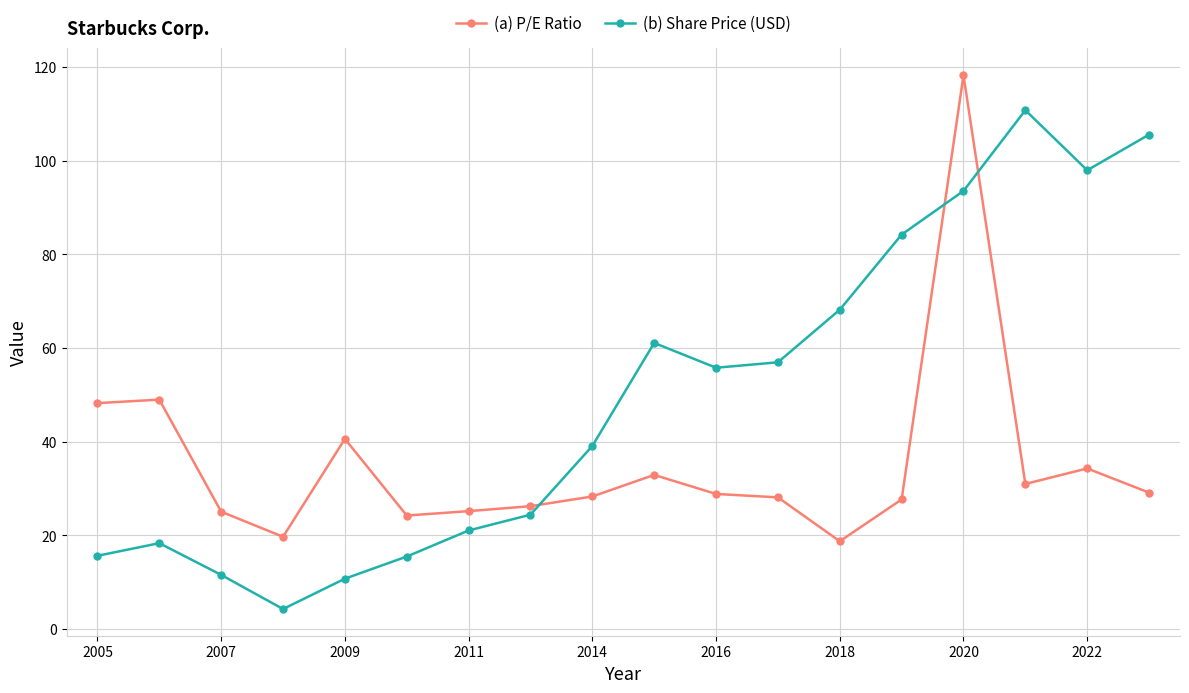

Which series has the widest spread of values?

(b) Share Price (USD)